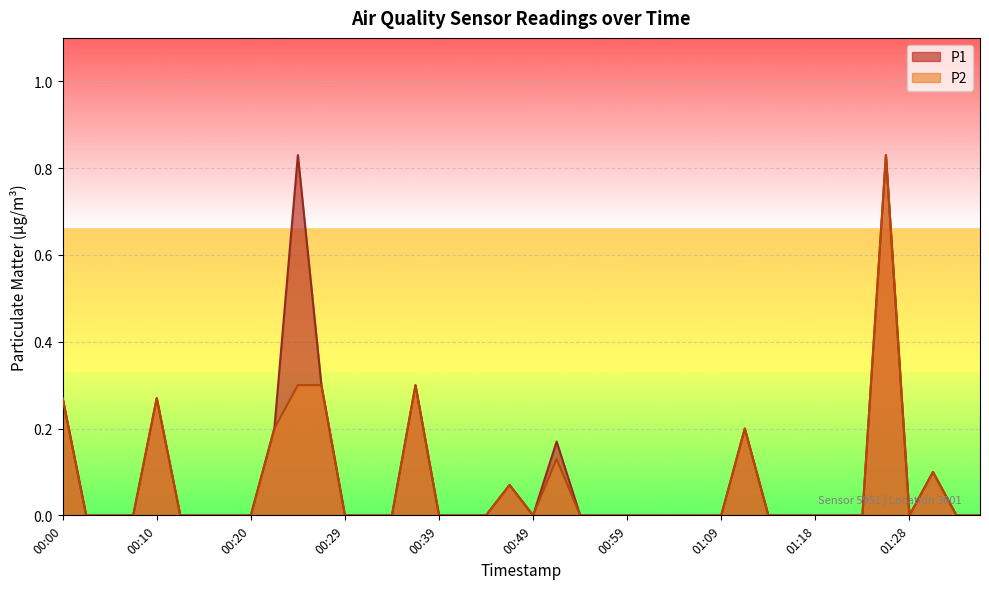

Which series has the largest range (max minus min)?

P1